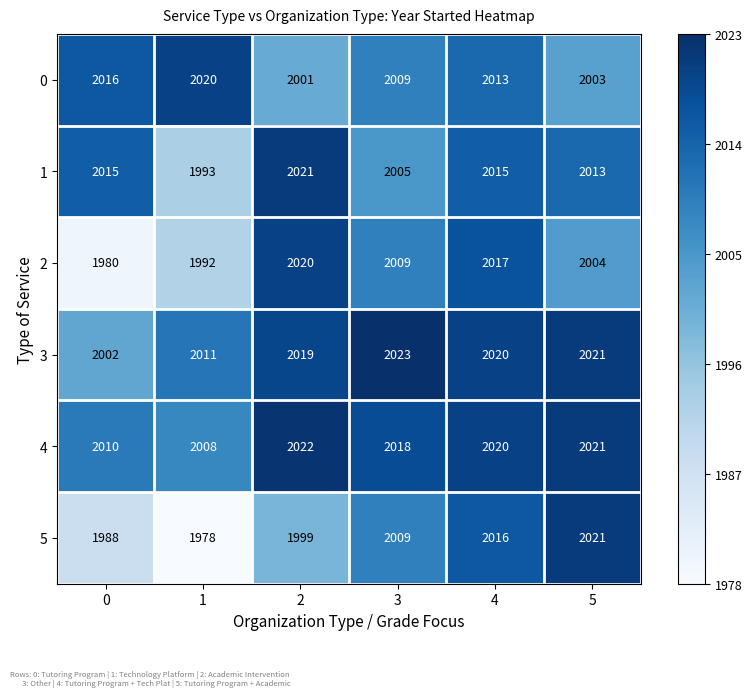

The value of 0 at 5 is 2003. True or false?

True